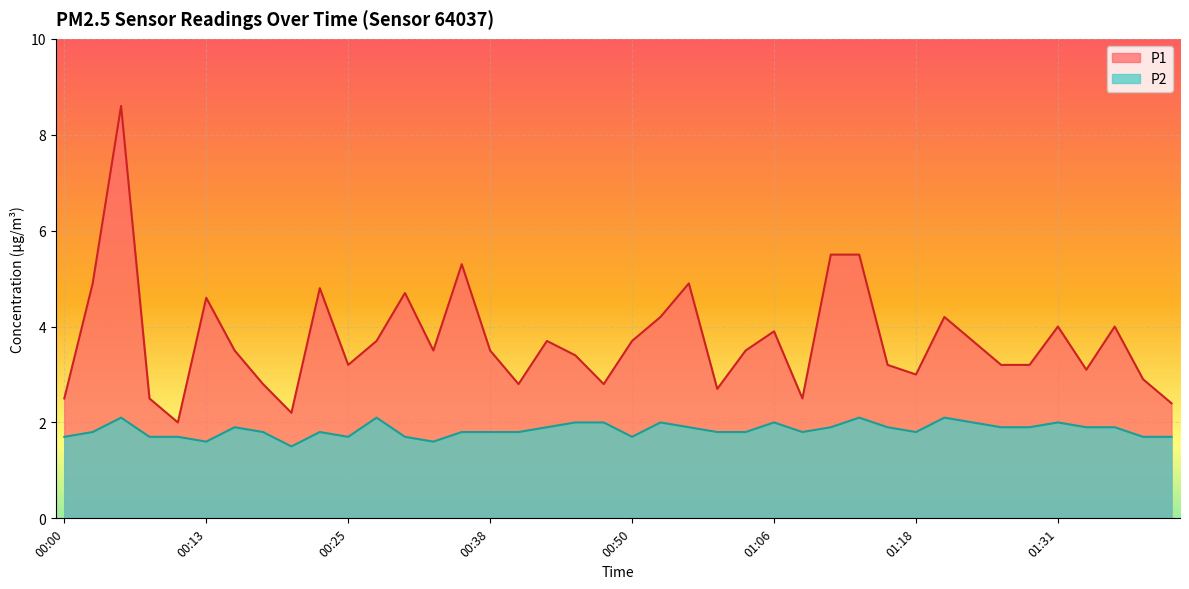

At 00:23, list the series in order from smallest to largest.

P2, P1